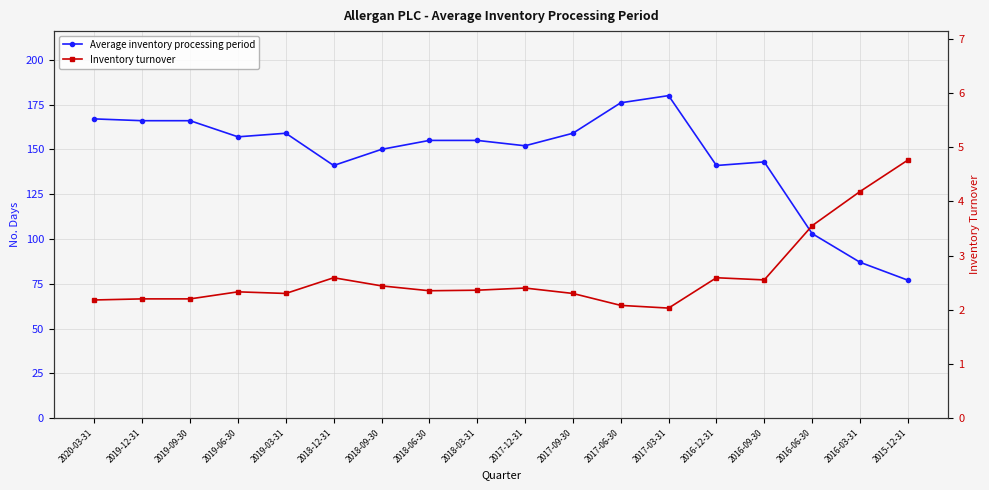

What position from the left is 2019-03-31?

5